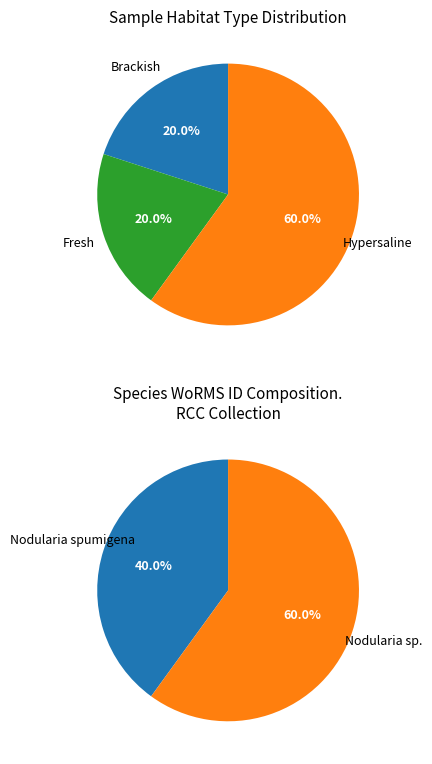

How many slices are in this pie chart?

5